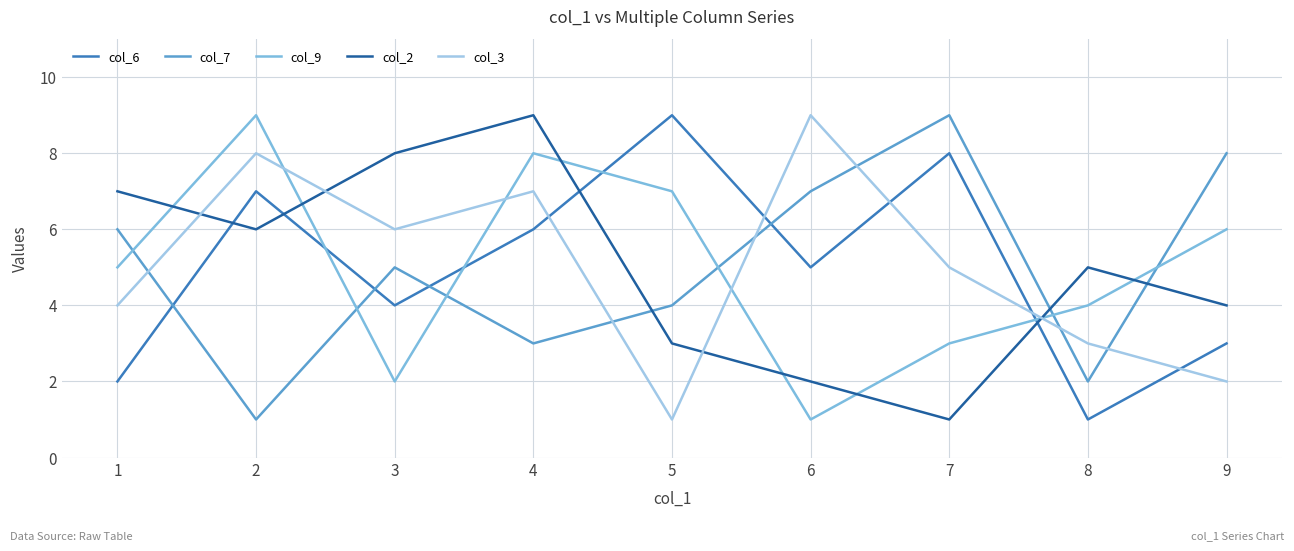

What is the spread (max minus min) of values at 2?

8